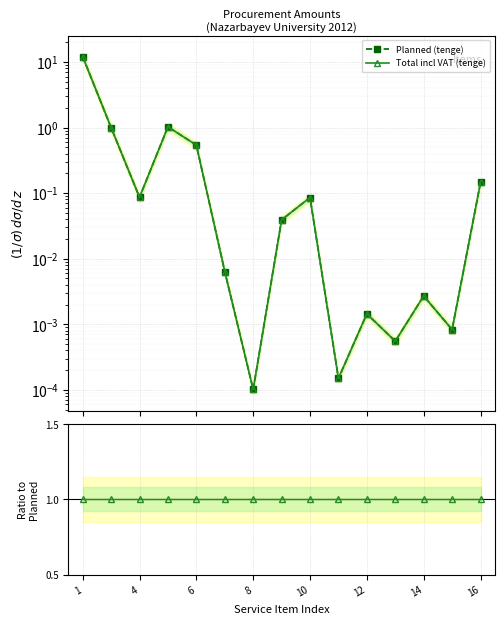

In Planned (tenge), how many points are lower than both neighbors (excluding endpoints)?

5